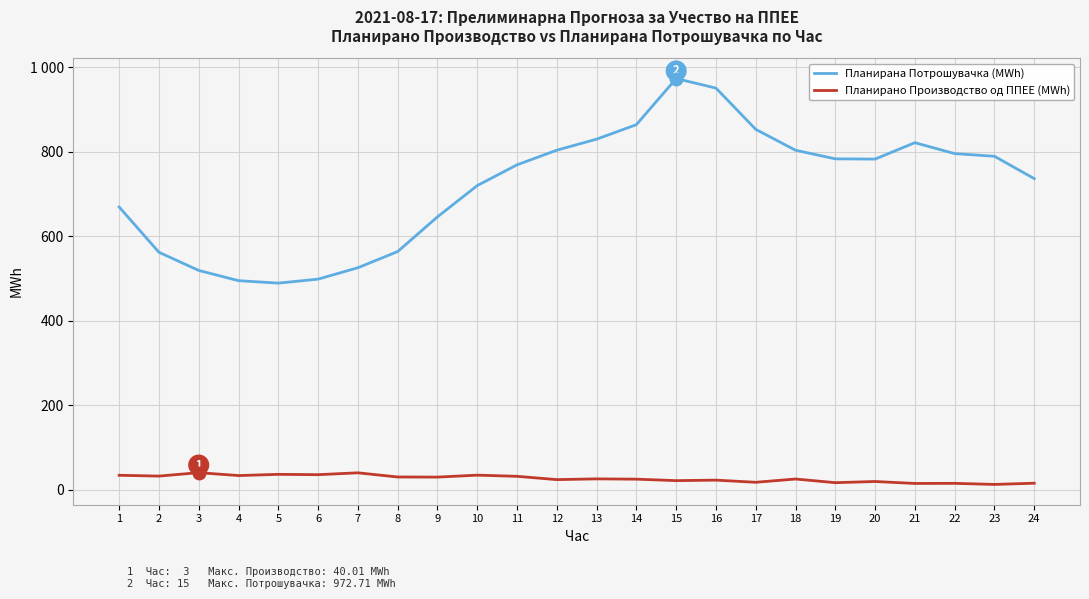

Is this an area chart (filled region under the line)?

No